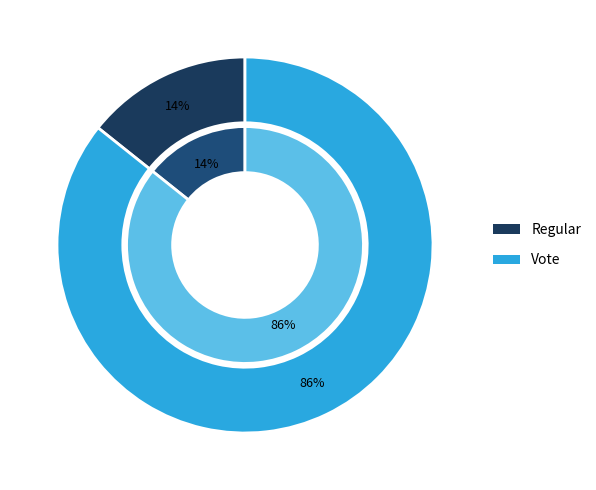

What is the largest slice in the pie chart?

Vote